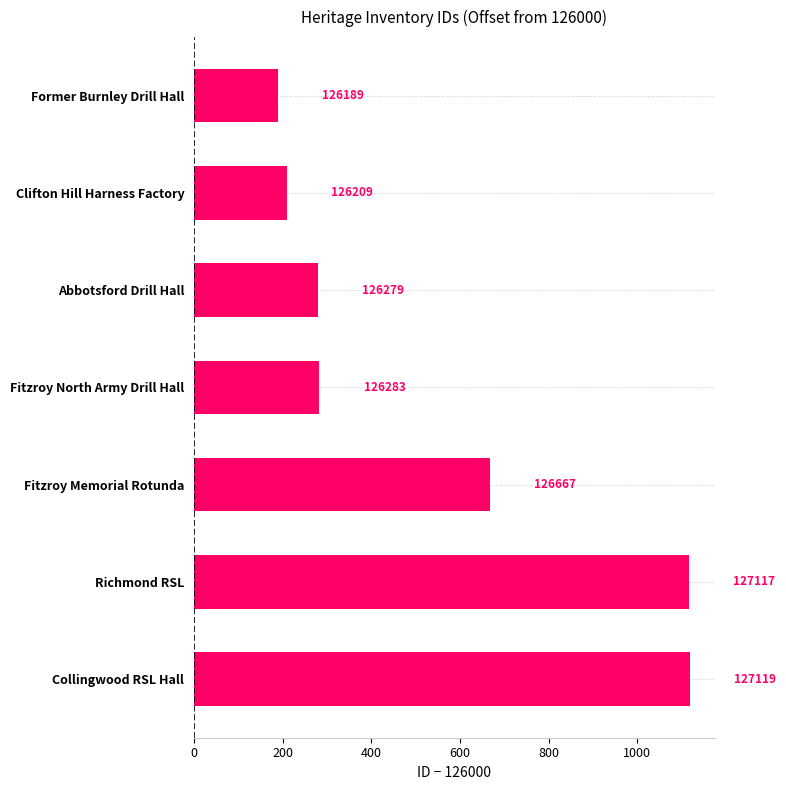

Rank the categories by value from lowest to highest.

Former Burnley Drill Hall, Clifton Hill Harness Factory, Abbotsford Drill Hall, Fitzroy North Army Drill Hall, Fitzroy Memorial Rotunda, Richmond RSL, Collingwood RSL Hall